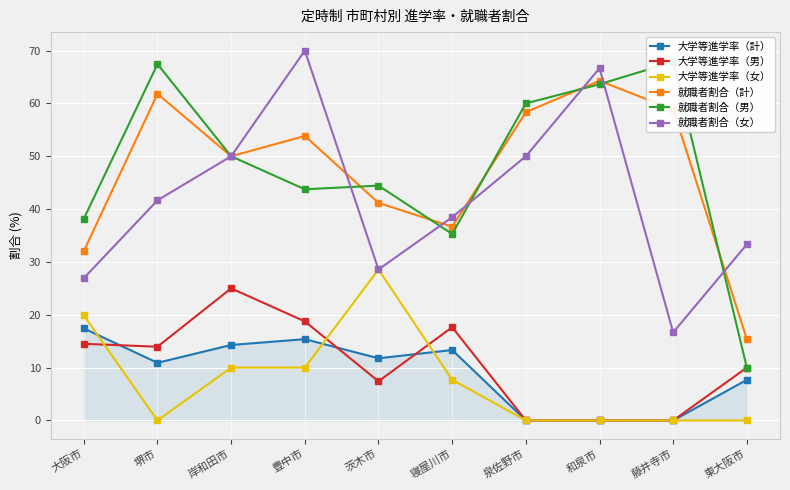

What position from the left is 岸和田市?

3